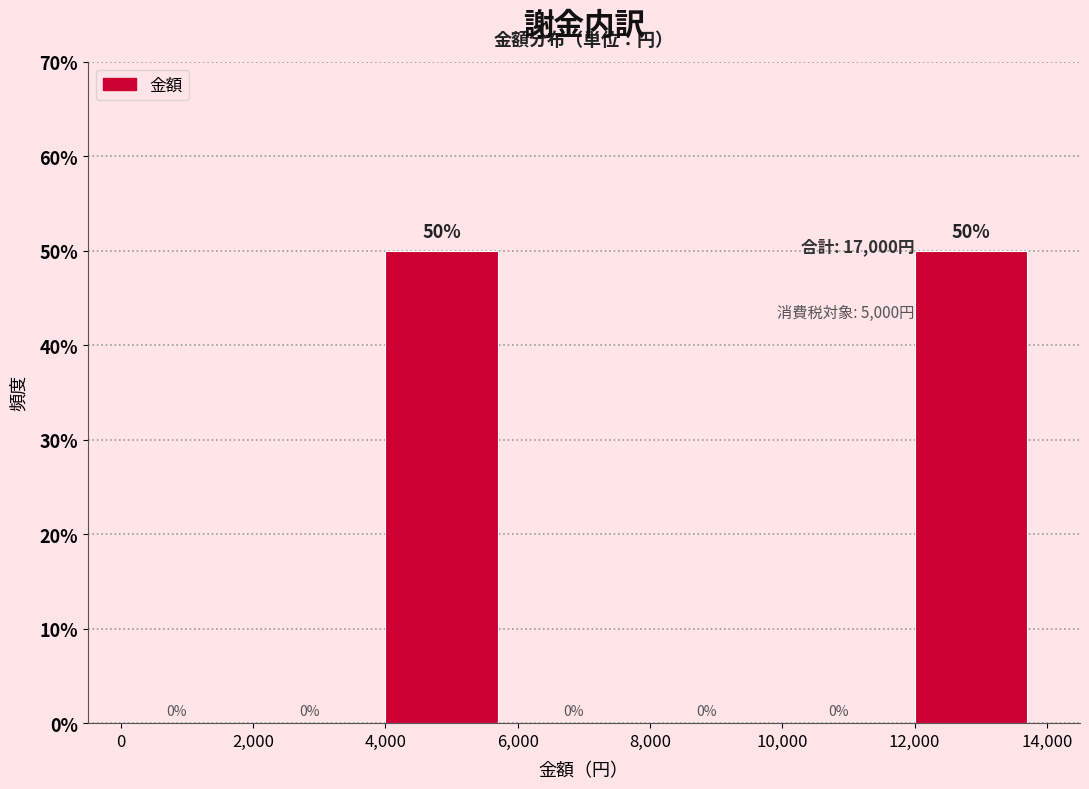

What is the height of the bar covering 4,000 to 6,000 on the x-axis?

50